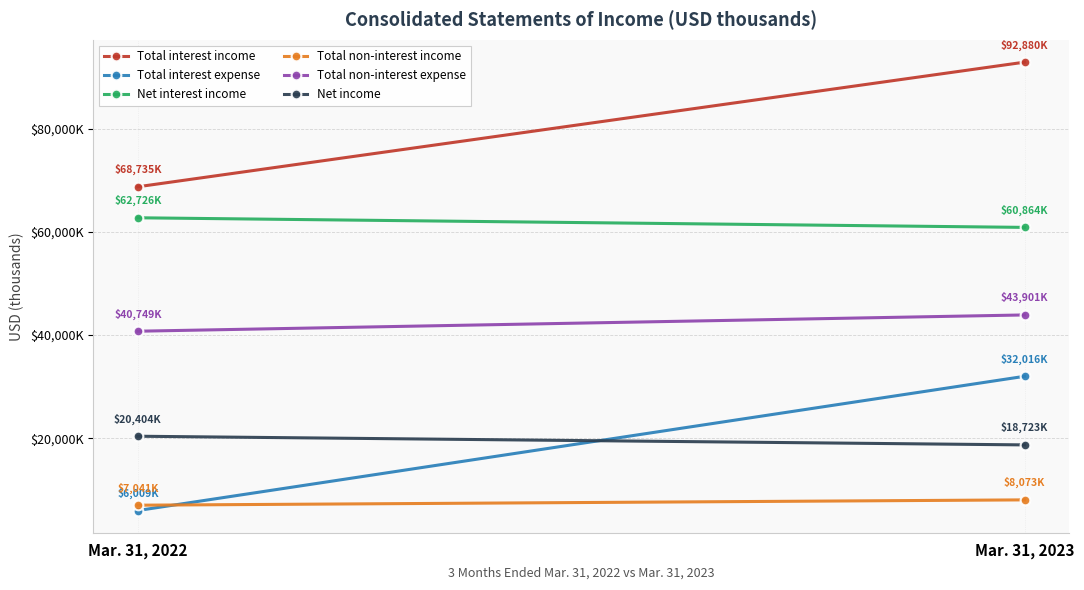

How many Total non-interest income values are between 7041 and 8073?

2